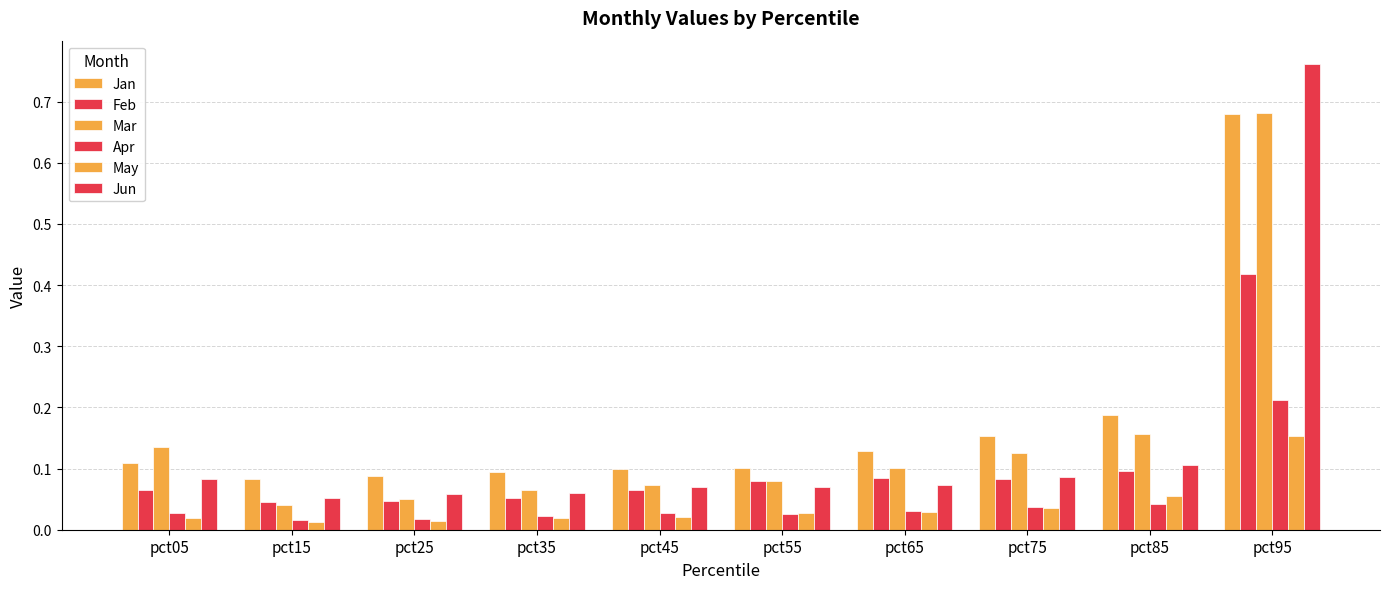

At how many categories does at least one series exceed 0?

10